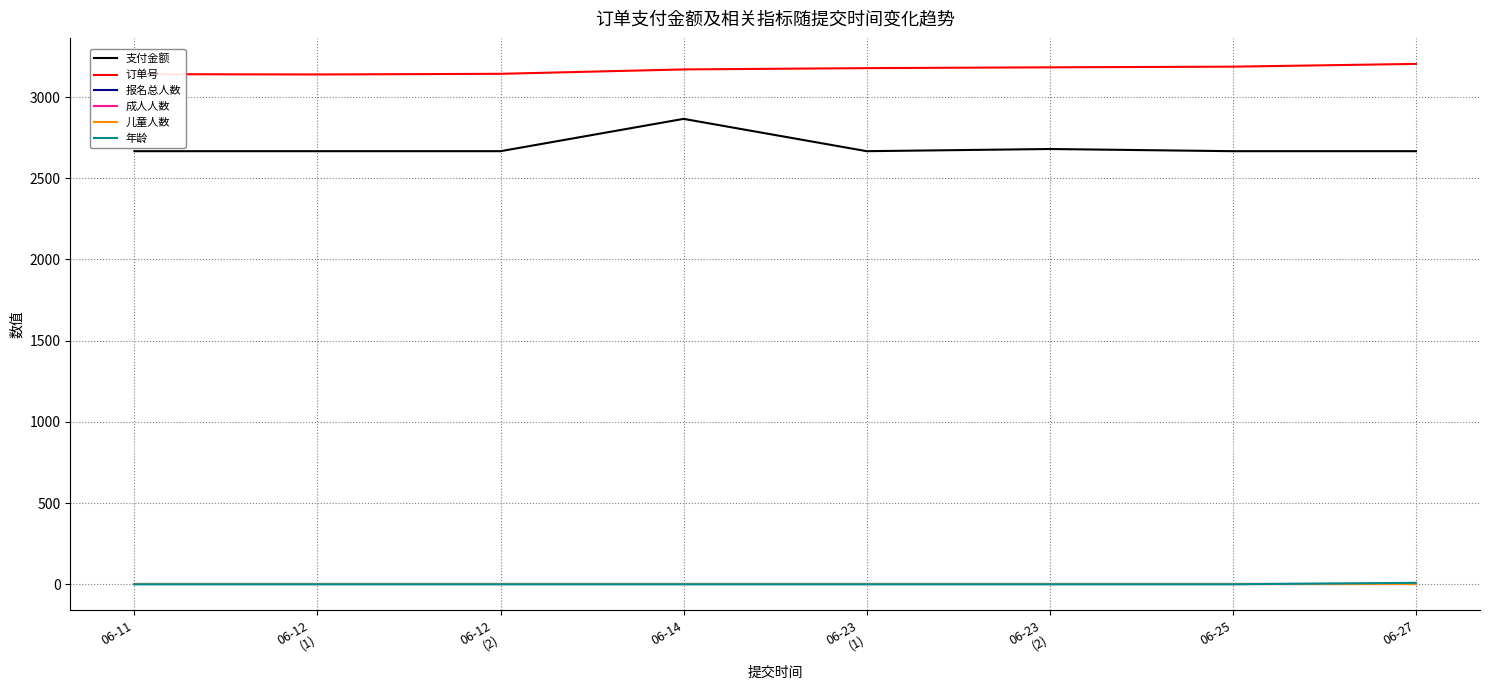

Is it true that 年龄 equals 0.0 at 06-14?

True